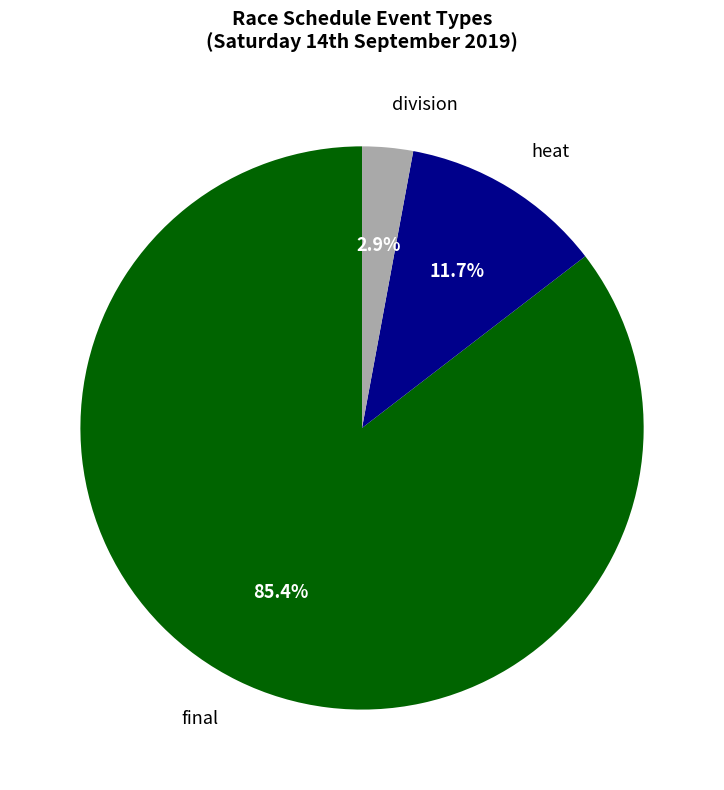

What is the largest slice in the pie chart?

final